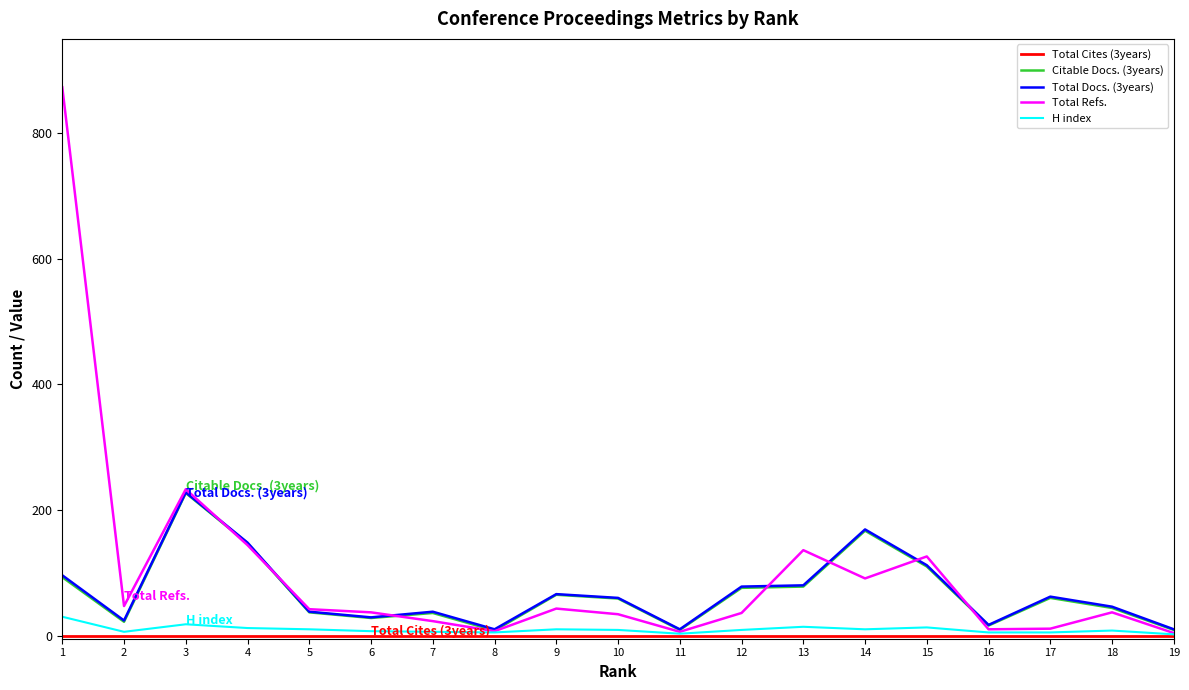

Between 3 and 5, which series saw the biggest shift?

Total Refs.